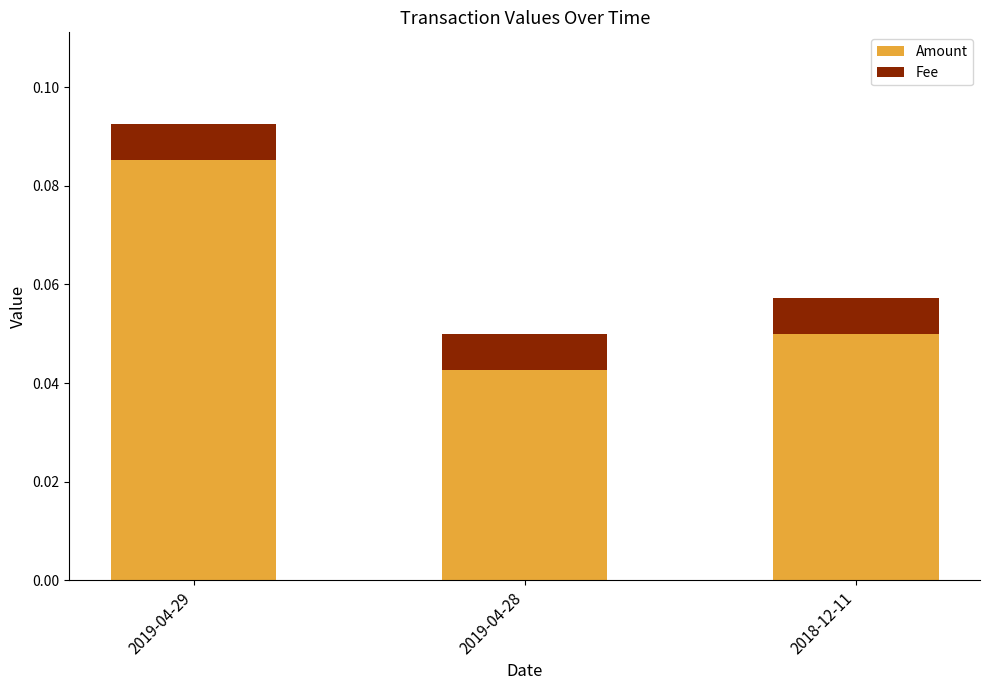

How many Amount values are between 0 and 1?

3